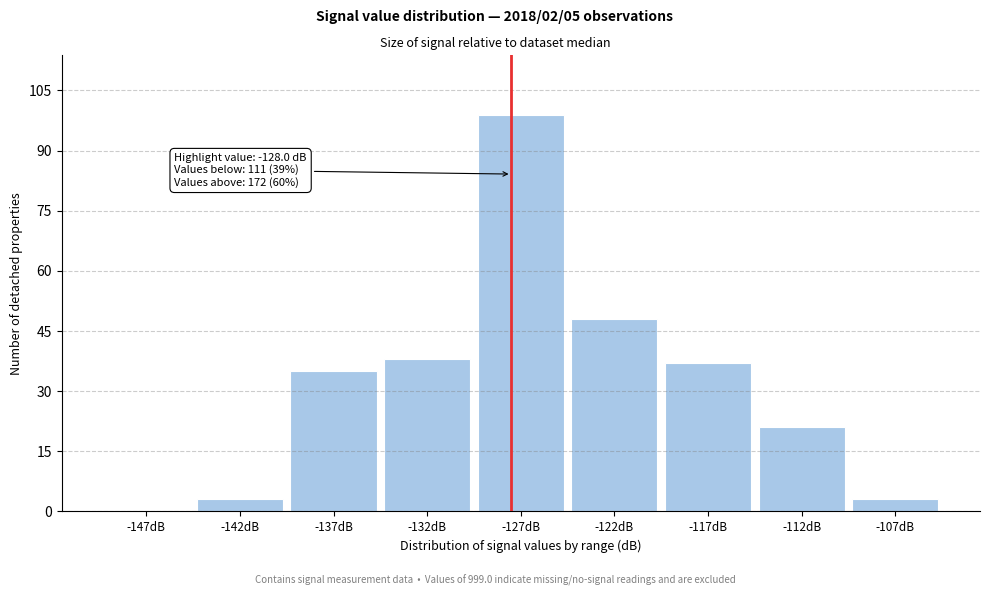

Reading right to left, list all the values displayed in this chart.

-107dB=3	-112dB=21	-117dB=37	-122dB=48	-127dB=99	-132dB=38	-137dB=35	-142dB=3	-147dB=0